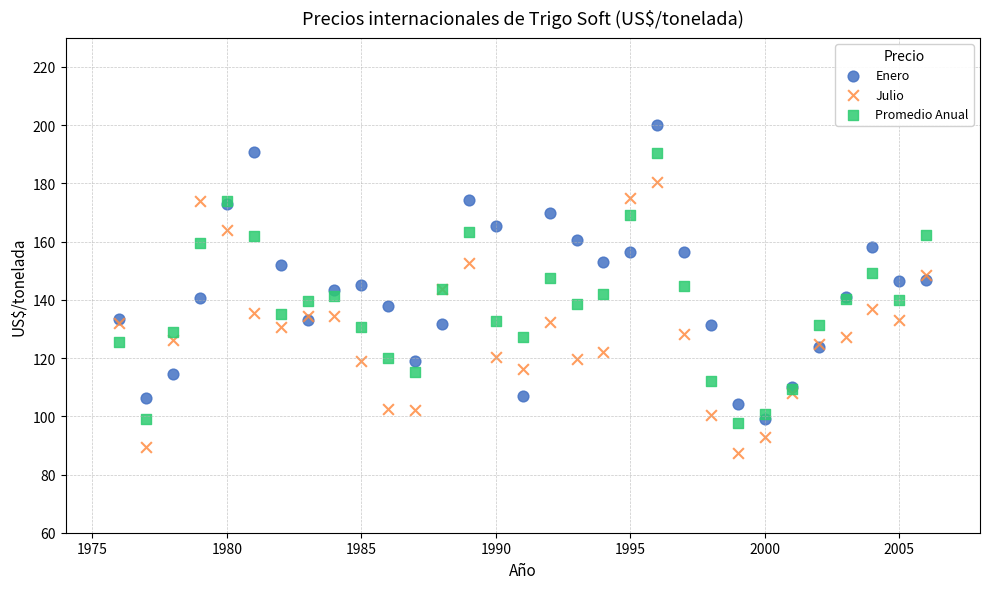

Which series contains the lowest Y value?

Julio